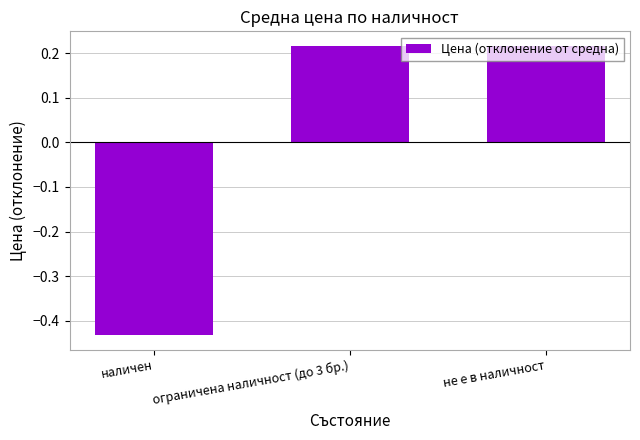

How many negative values are there?

1